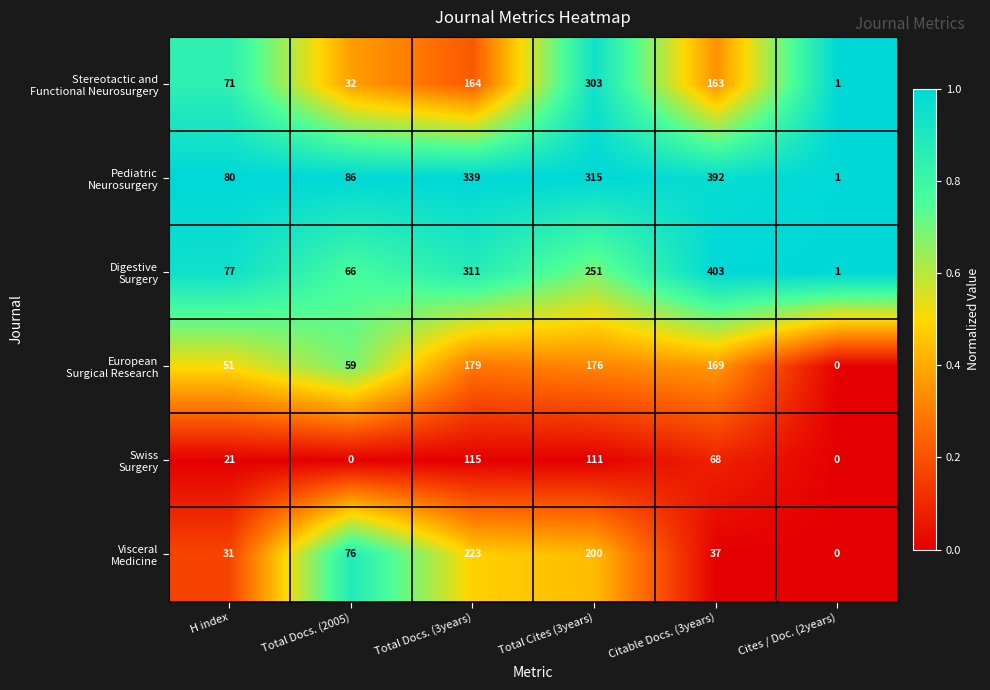

At which category does the chart reach its peak across all series?

Citable Docs. (3years)